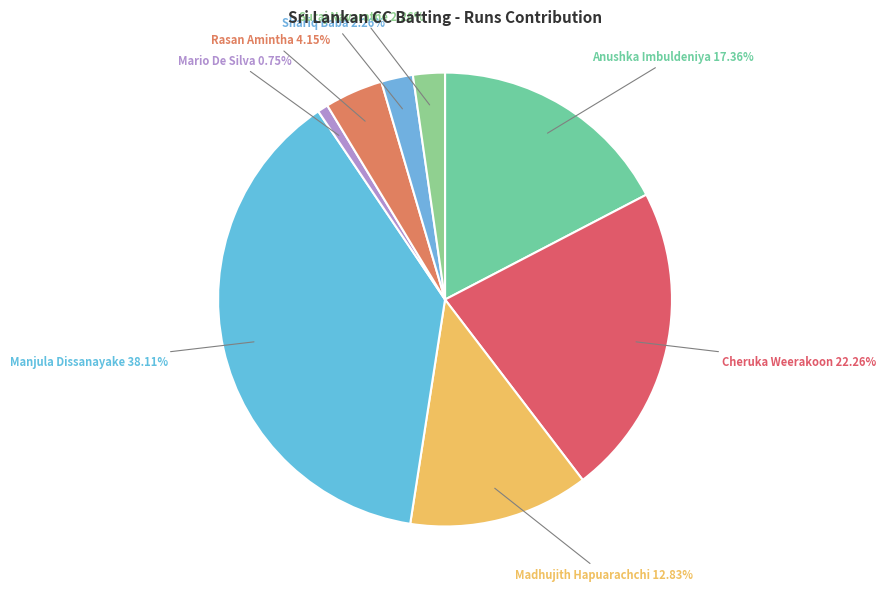

How many slices are in this pie chart?

8